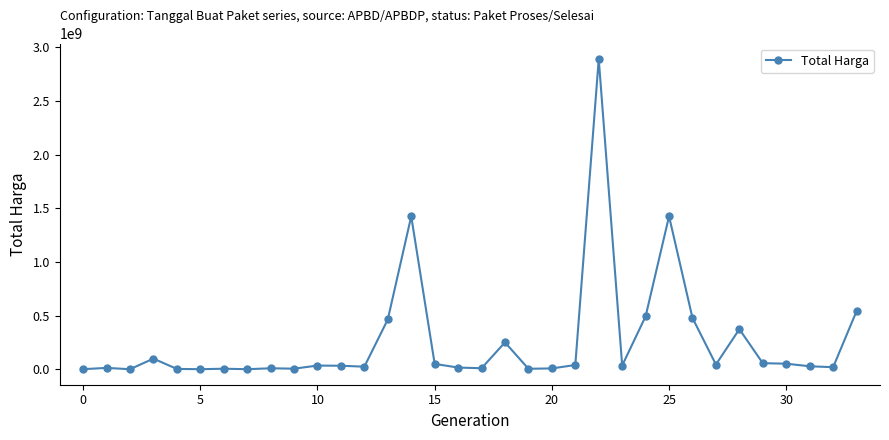

What is the maximum value shown in the chart?

2892122000